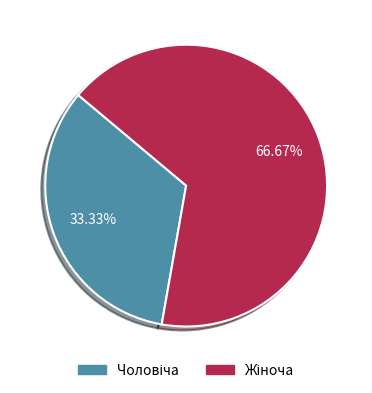

Is there any slice that represents more than half of the pie?

Yes